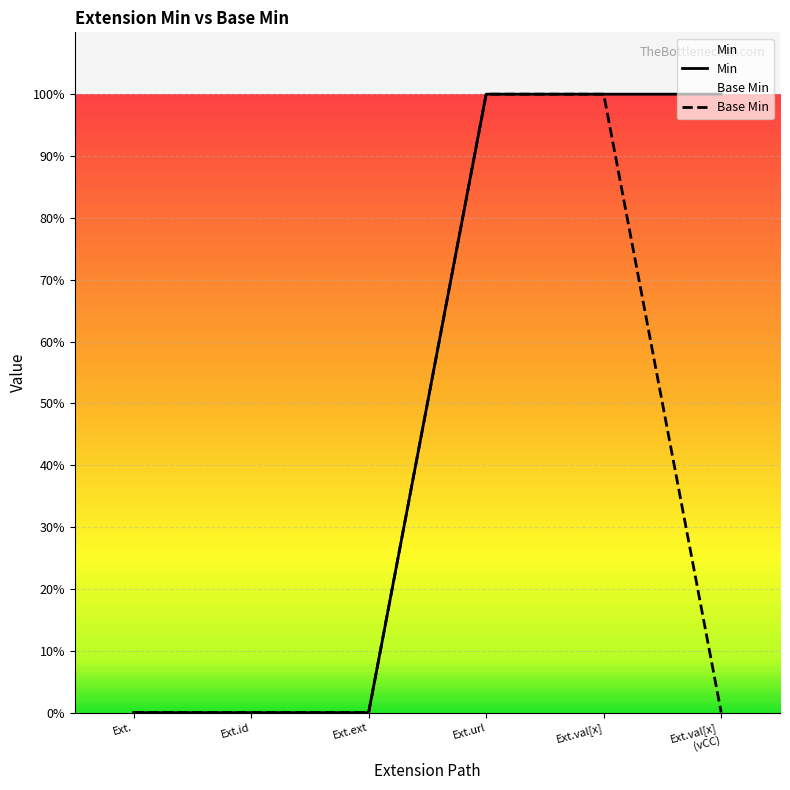

What is the sum of the Min values at Ext.val[x] and Ext.val[x]
(vCC)?

2